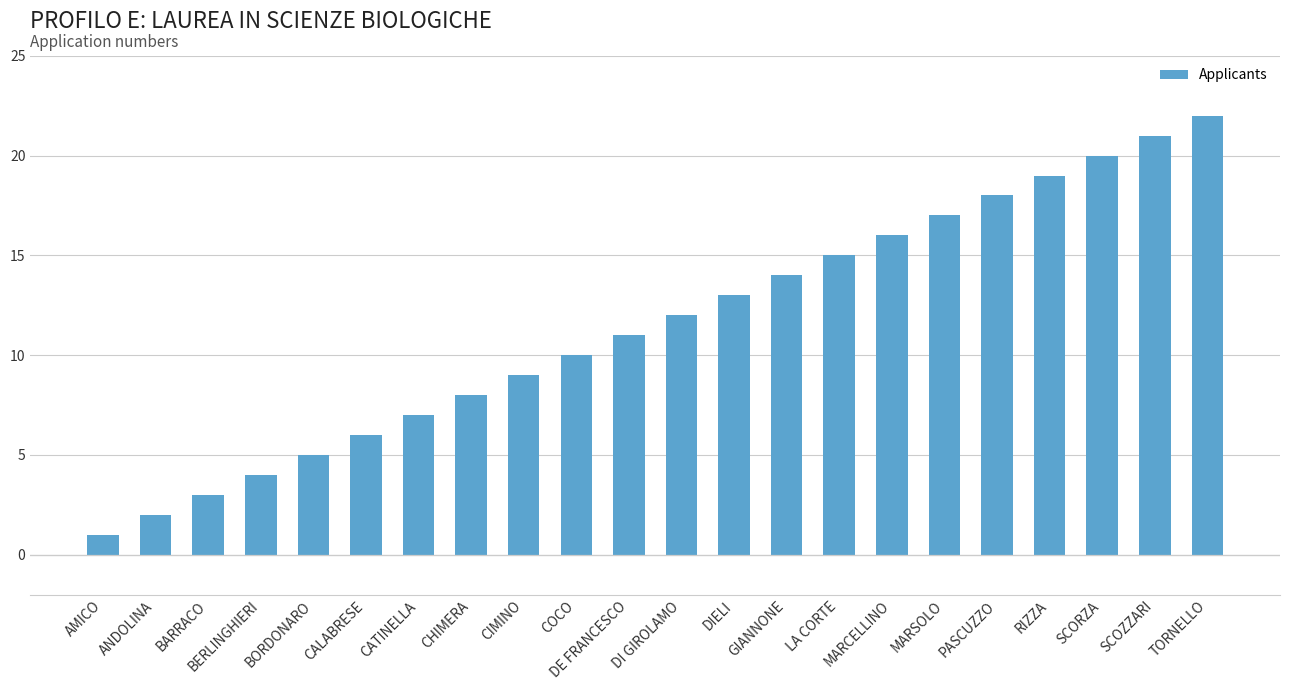

How many data points does each series have?

22